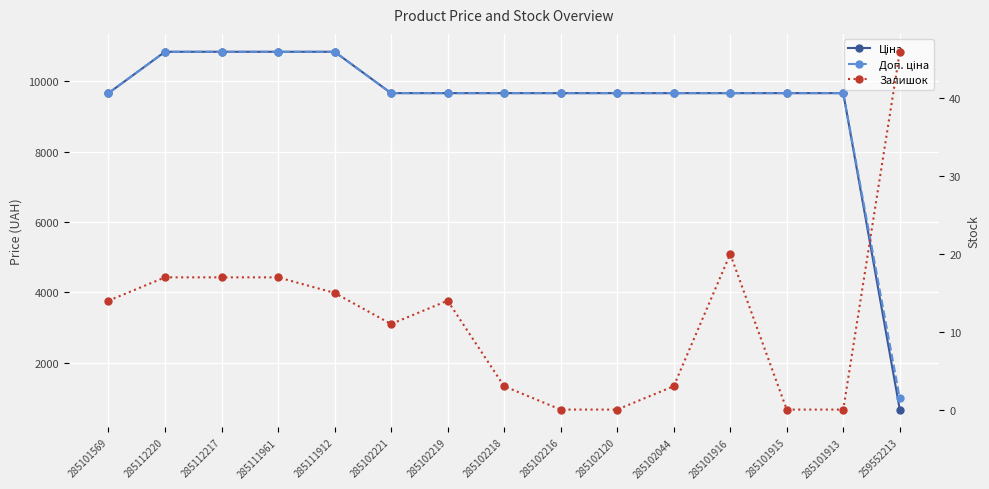

Rank the categories by Залишок value from lowest to highest.

285102216, 285102120, 285101915, 285101913, 285102218, 285102044, 285102221, 285101569, 285102219, 285111912, 285112220, 285112217, 285111961, 285101916, 259552213